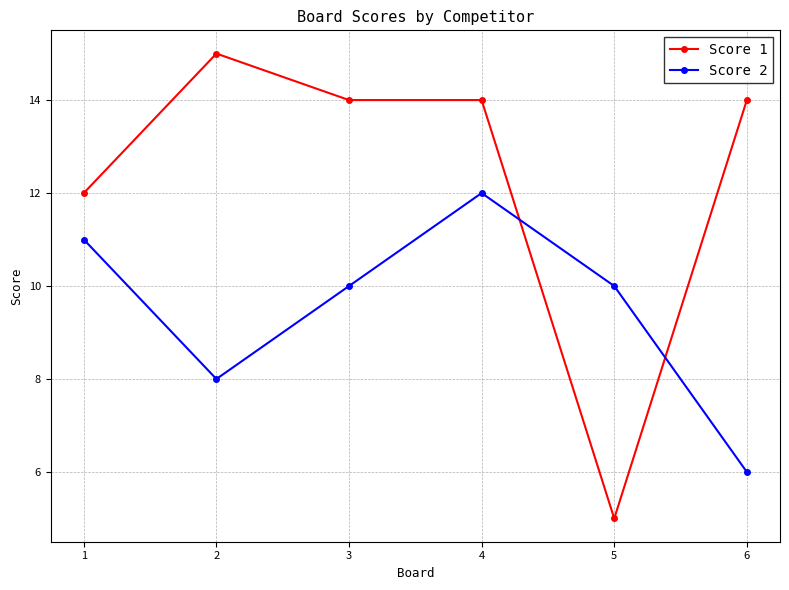

What is the approximate value of Score 1 at 3?

14